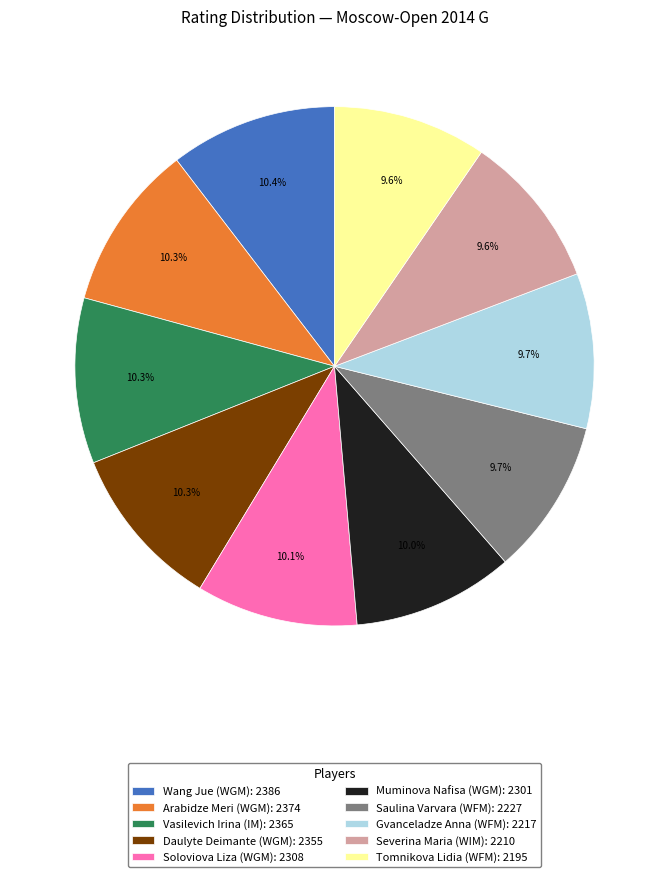

Approximately how many times larger is the value at Daulyte Deimante (WGM): 2355 compared to Saulina Varvara (WFM): 2227?

1.1